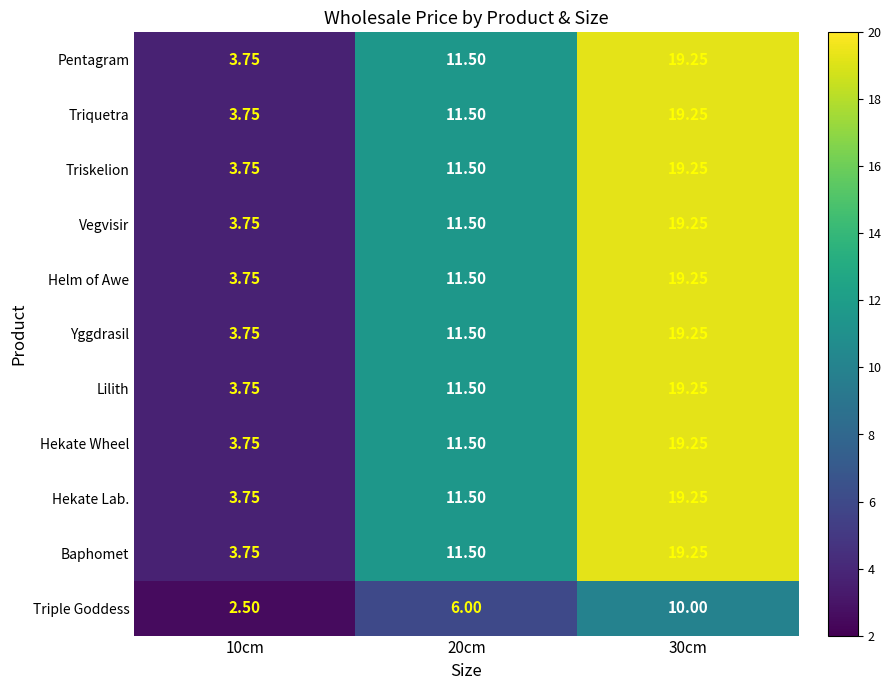

Is the value of Yggdrasil at 30cm greater than the value of Helm of Awe at 10cm?

Yes